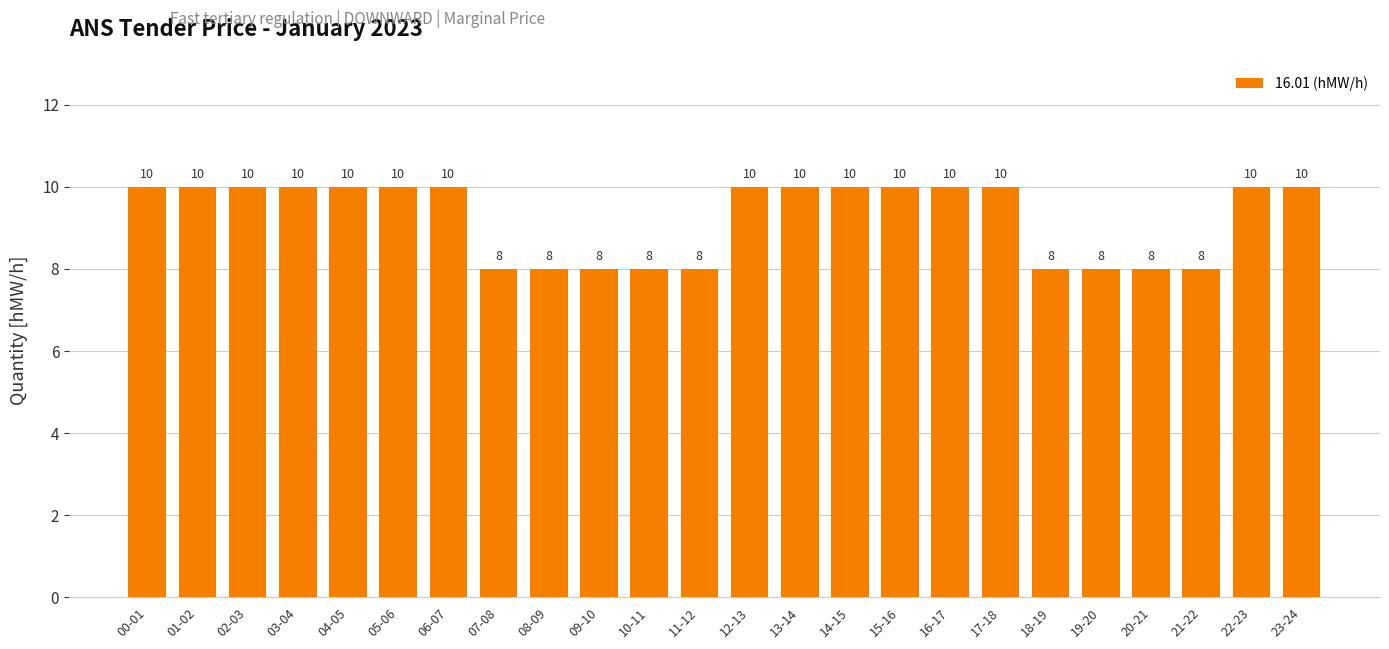

What is the value of the 5th bar from the left?

10